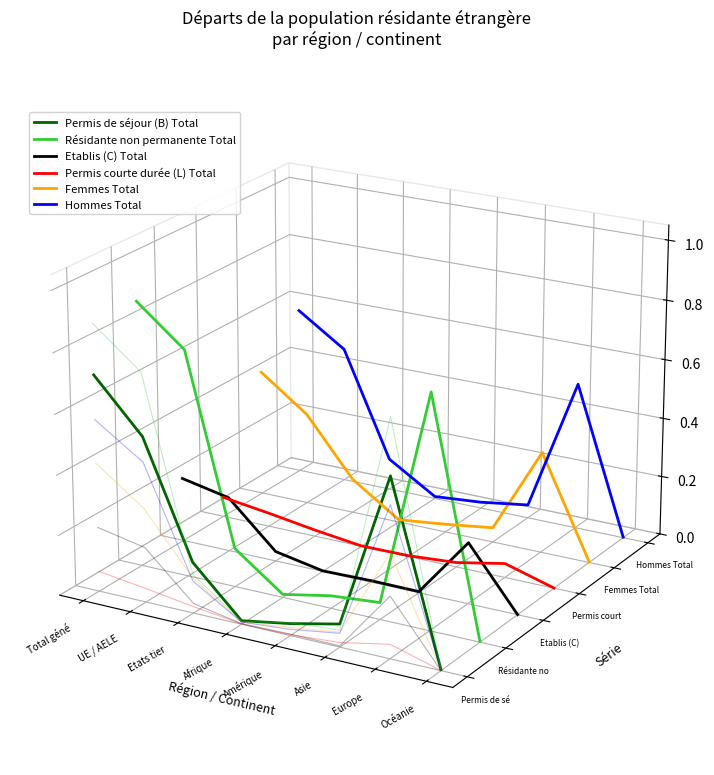

How many intersections are there between Permis courte durée (L) Total and Etablis (C) Total?

3